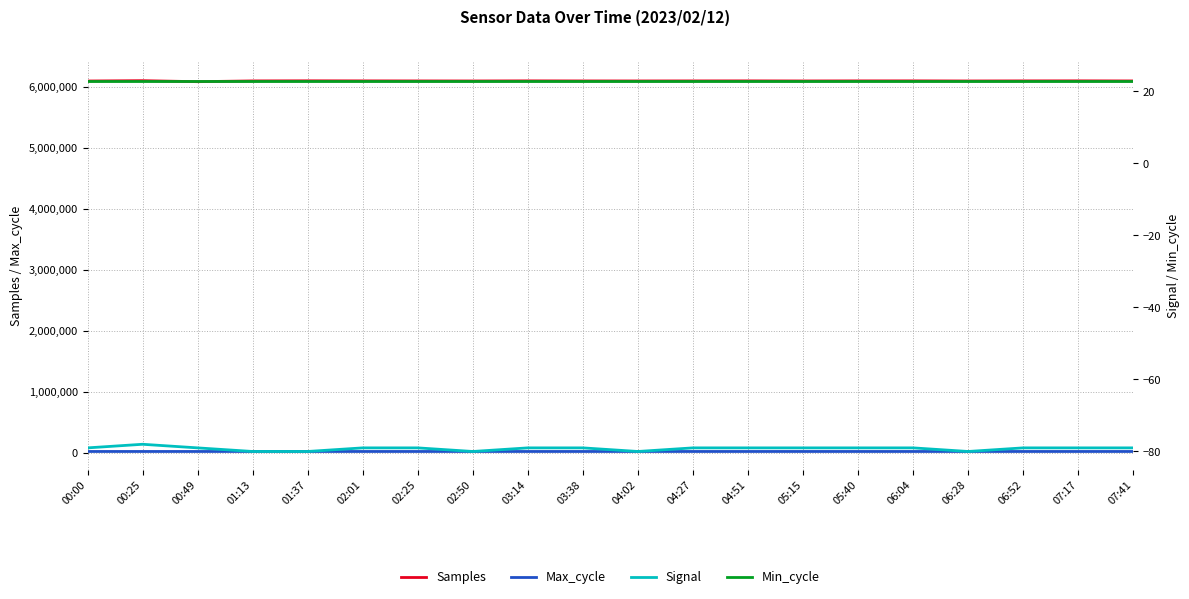

Which category has the highest value in the Signal series?

00:25